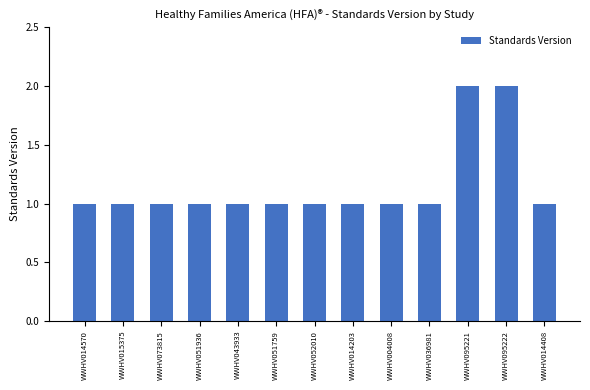

The value at WWHV015375 is 1. True or false?

True